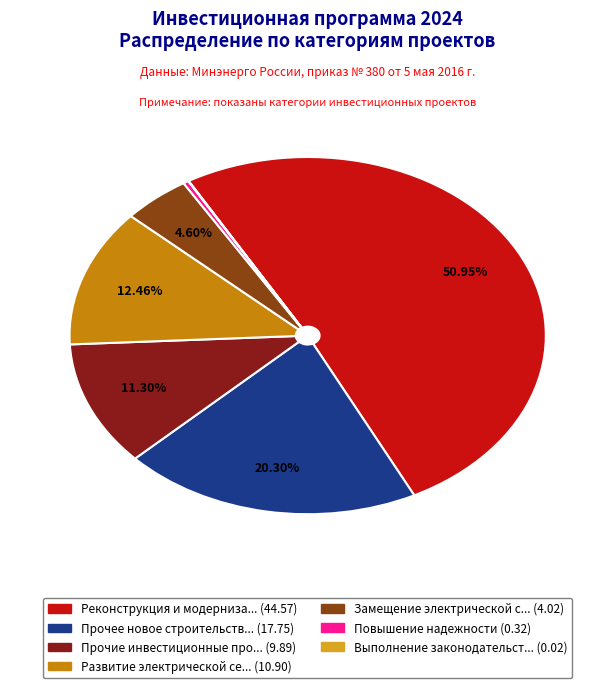

Is there any slice that represents more than half of the pie?

Yes